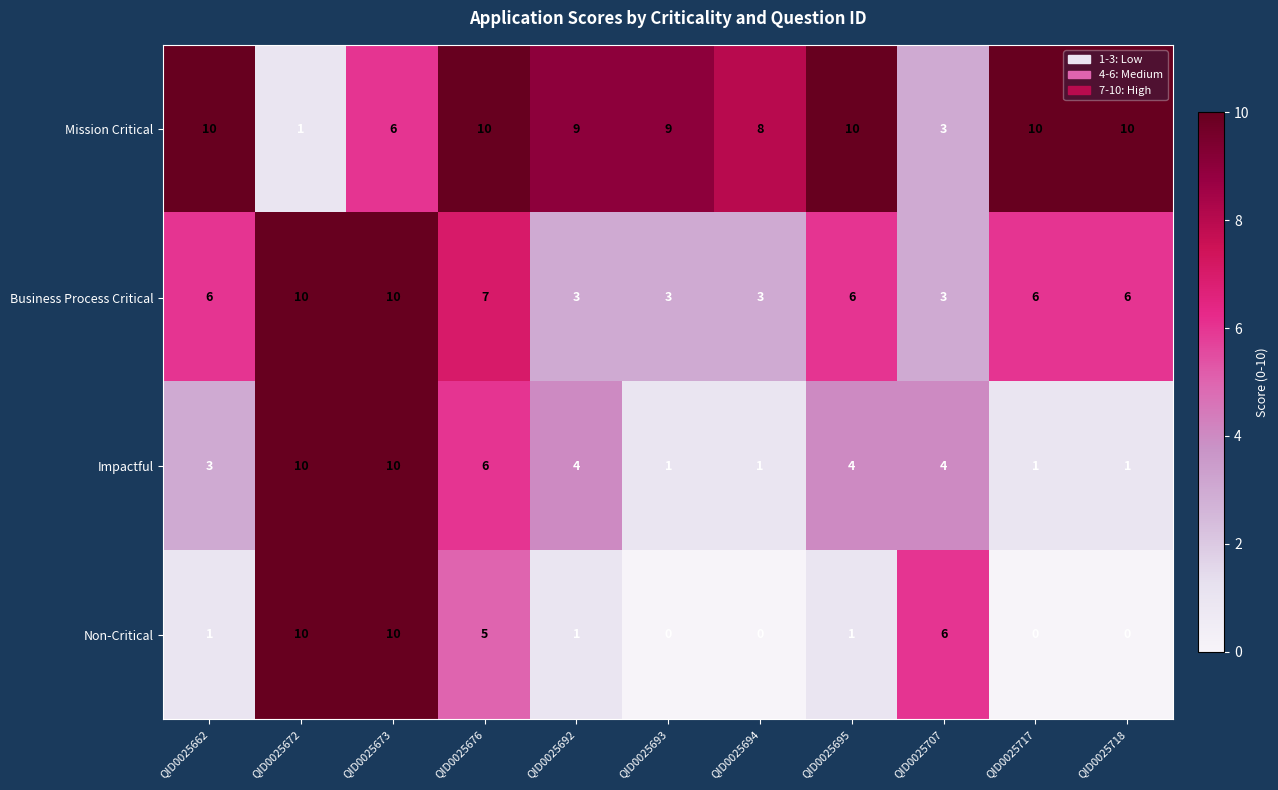

At which category is the sum across all series the highest?

QID0025673